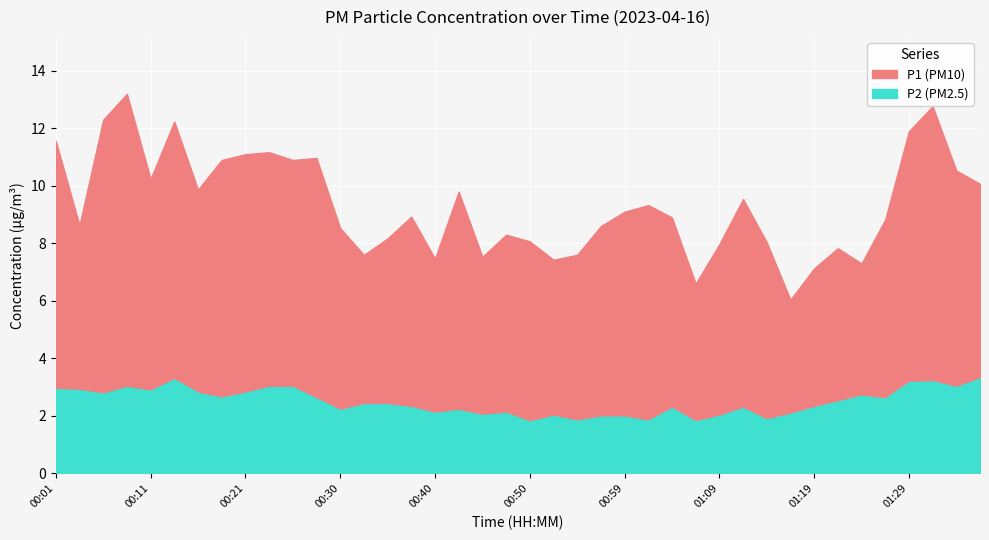

Is the value of P2 at 00:52 greater than the value of P1 at 00:13?

No